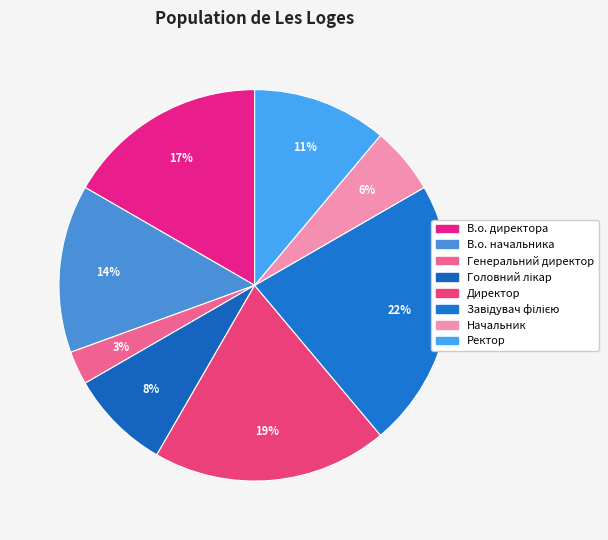

True or false: Генеральний директор accounts for 3% of the total.

True